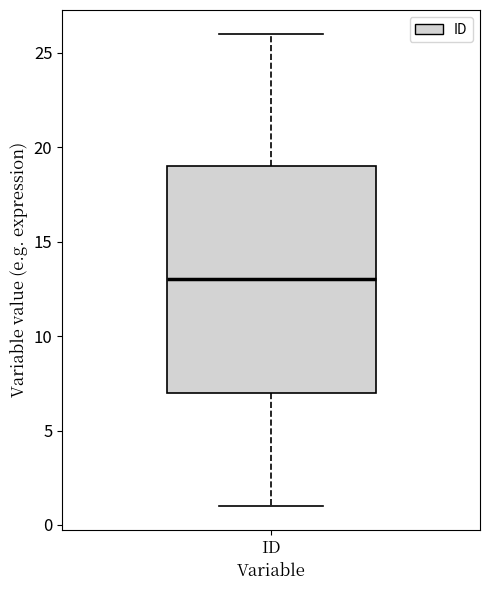

Transcribe this box plot: give where the median line is, the range the box spans, and where the two whiskers end, as read against the y-axis. The values are not printed on the chart, so give them approximately, as read against the axis.

median 13, box 7 to 19, whiskers 1 to 26